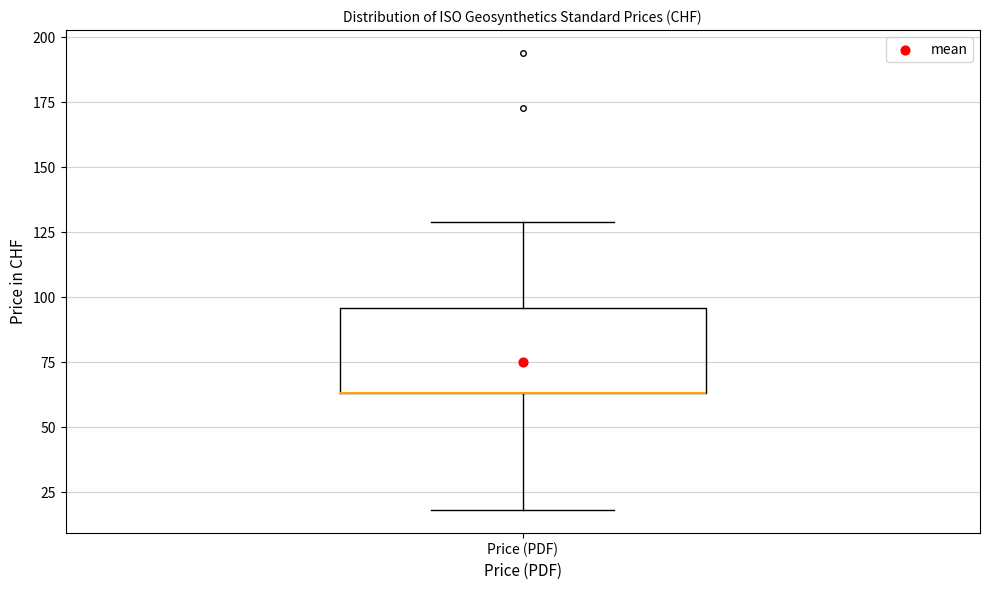

Where is the lower edge of the box for Price (PDF) on the y-axis? The values are not printed on the chart, so give them approximately, as read against the axis.

65